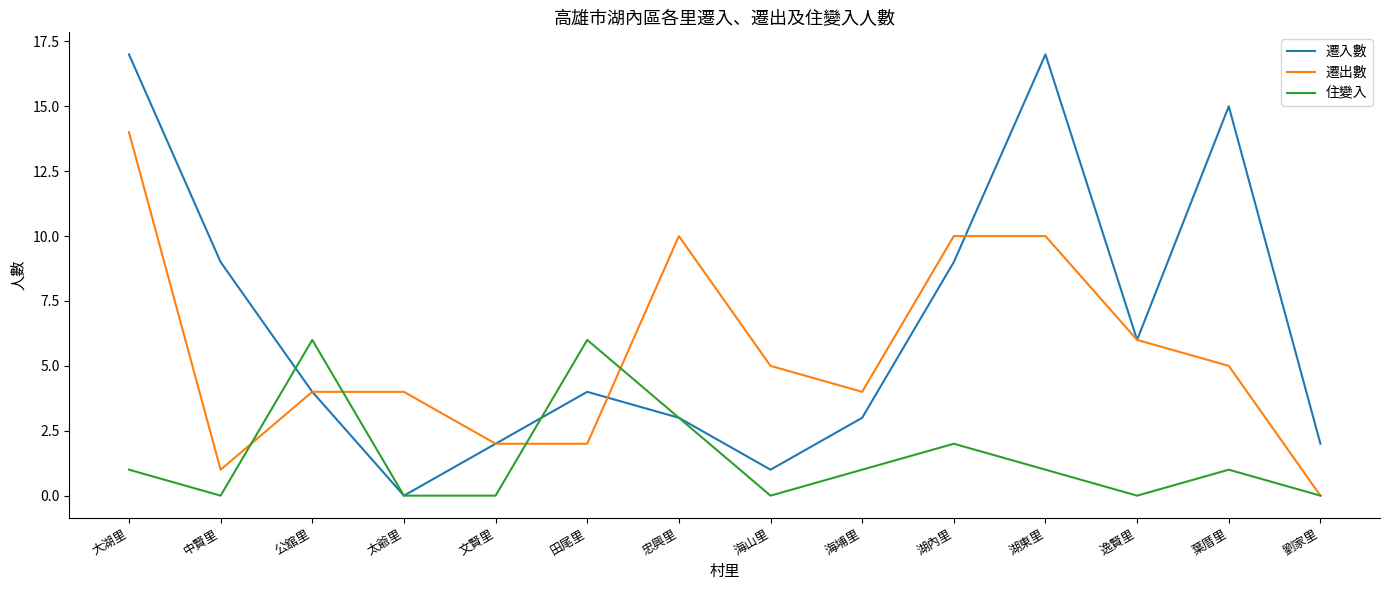

At which category is the sum across all series the highest?

大湖里